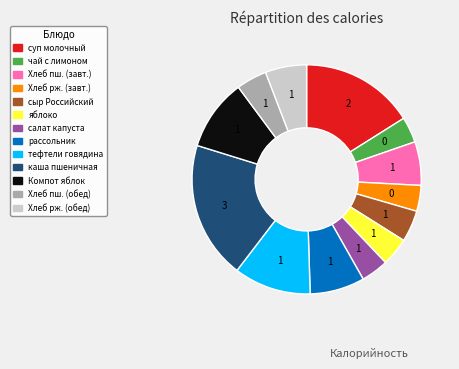

Is there a majority slice in this chart?

No